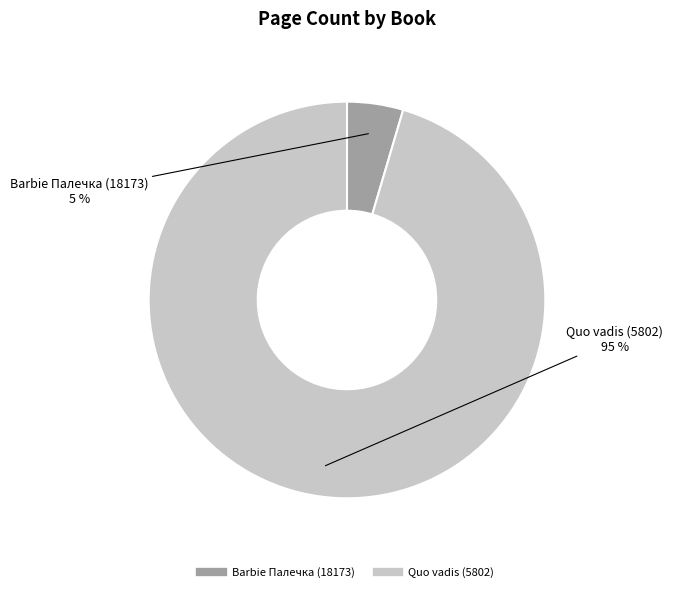

Is Barbie Палечка (18173) the majority of the pie?

No